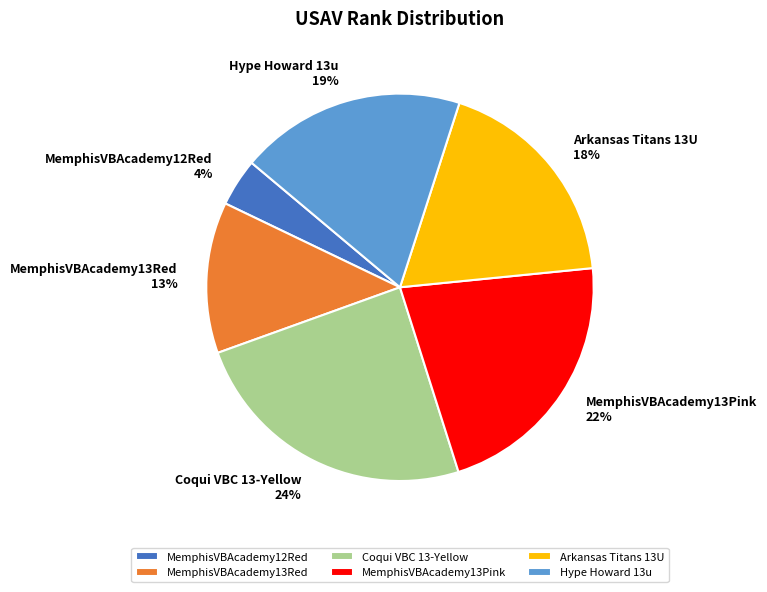

Does any single category account for the majority?

No